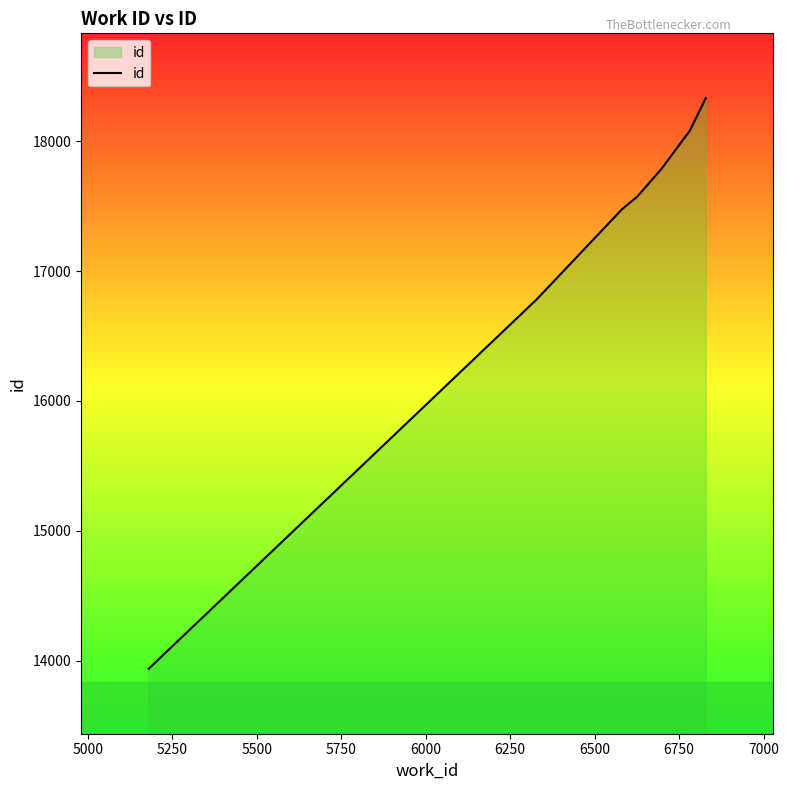

How many lines are shown in the chart?

1